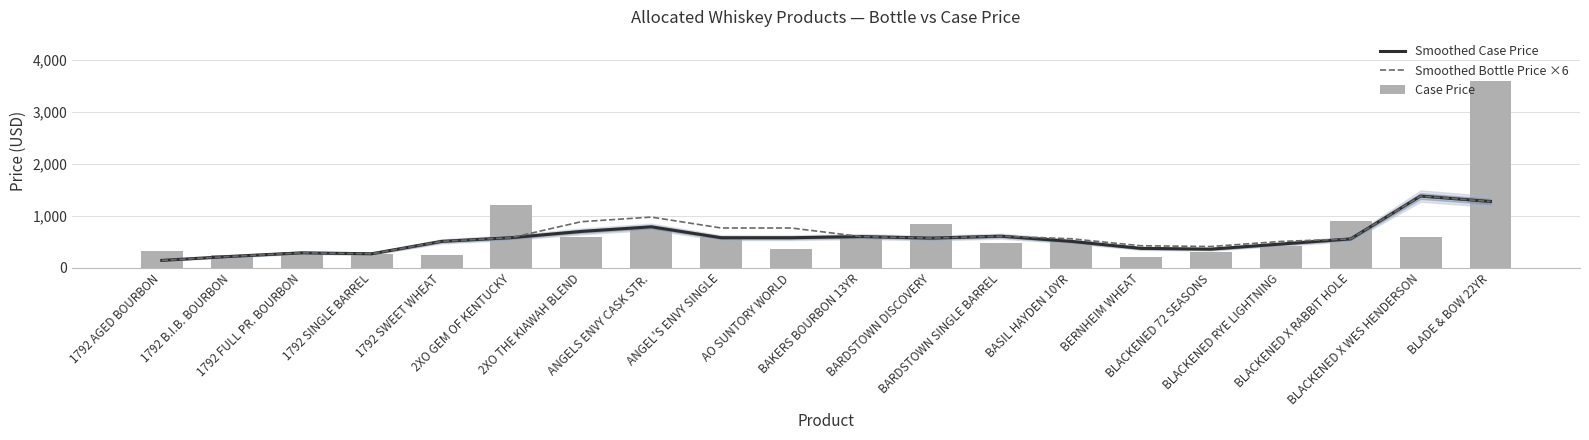

What is the difference between the second highest and minimum values in the Smoothed Case Price series?

1134.0